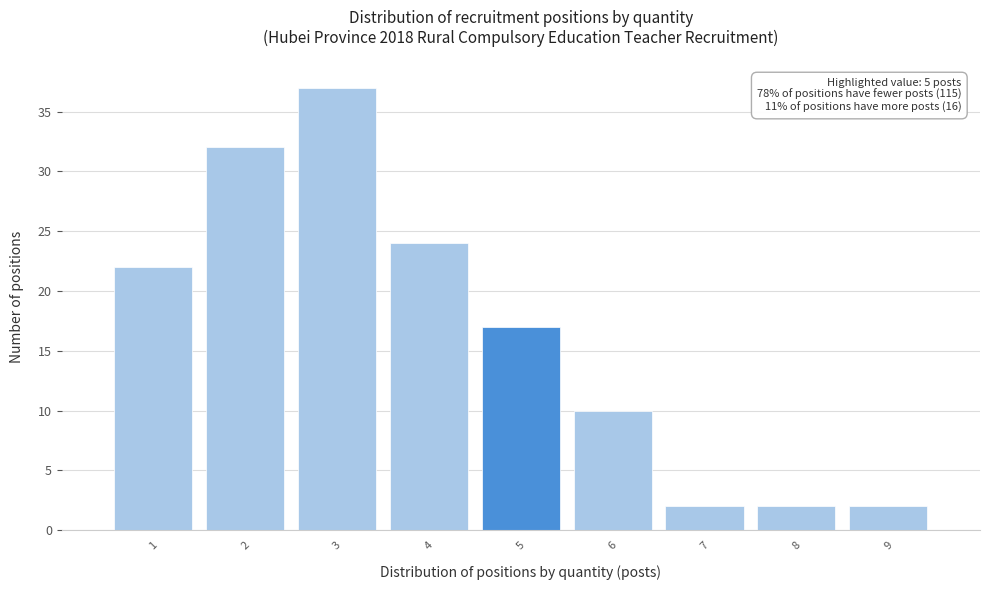

Reading right to left, transcribe all the data shown in this chart.

2	2	2	10	17	24	37	32	22